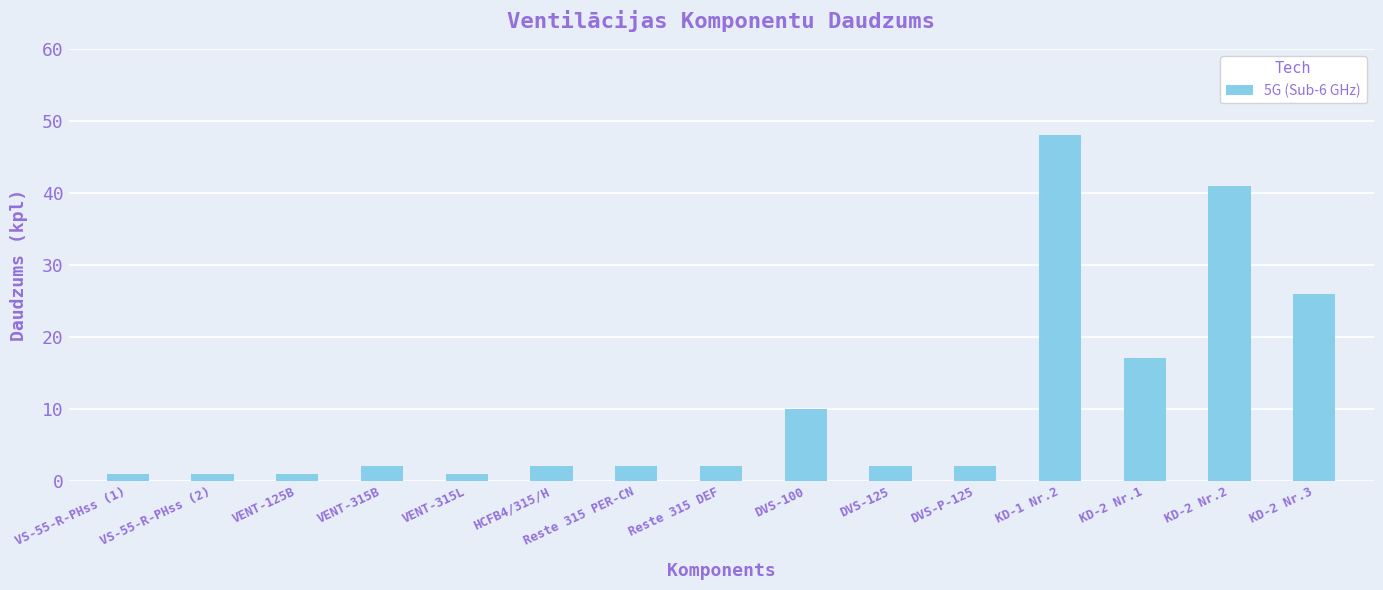

How many distinct data groups are displayed?

1